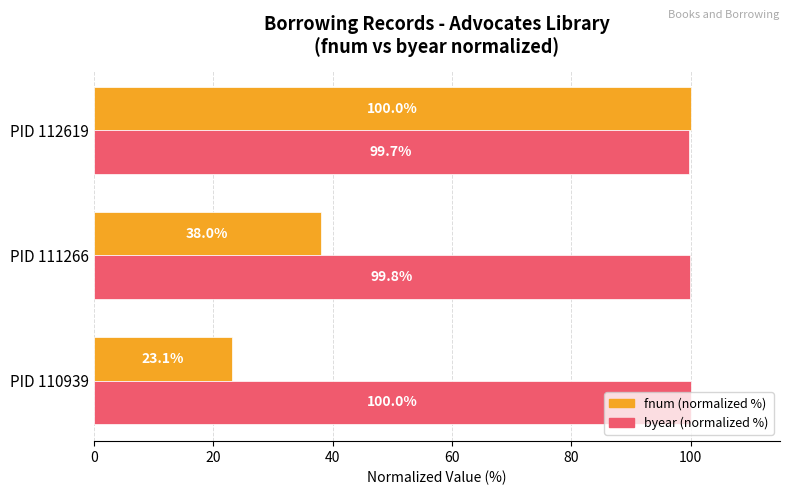

What is the difference between the maximum and minimum values in the byear (normalized %) series?

0.3